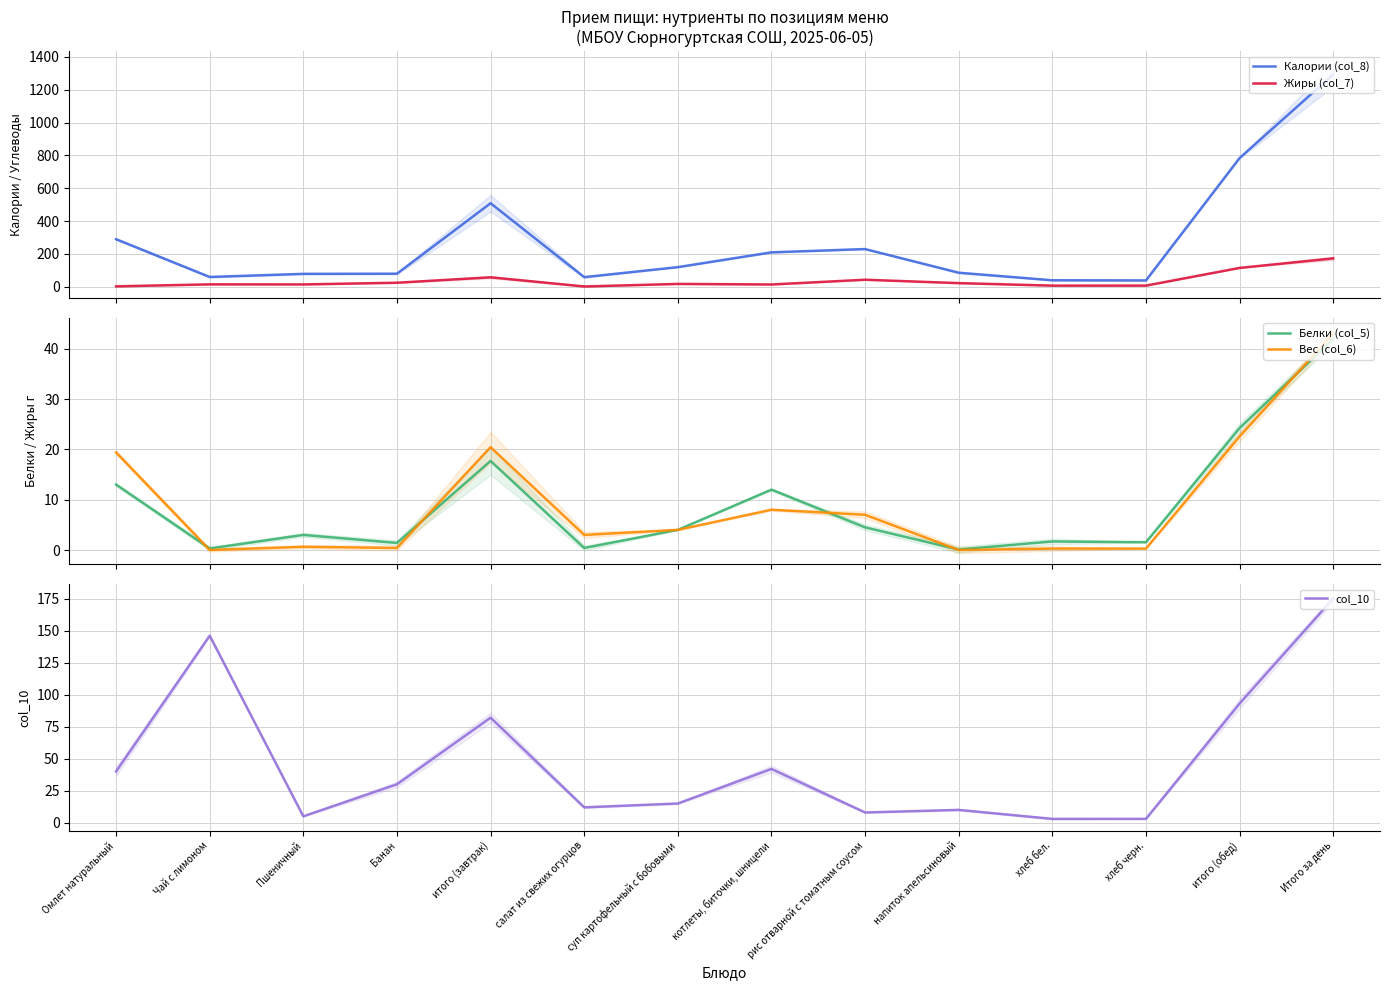

How many lines are shown in the chart?

5